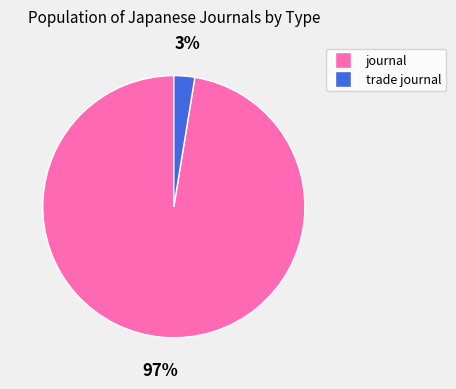

What is the smallest slice in the pie chart?

trade journal